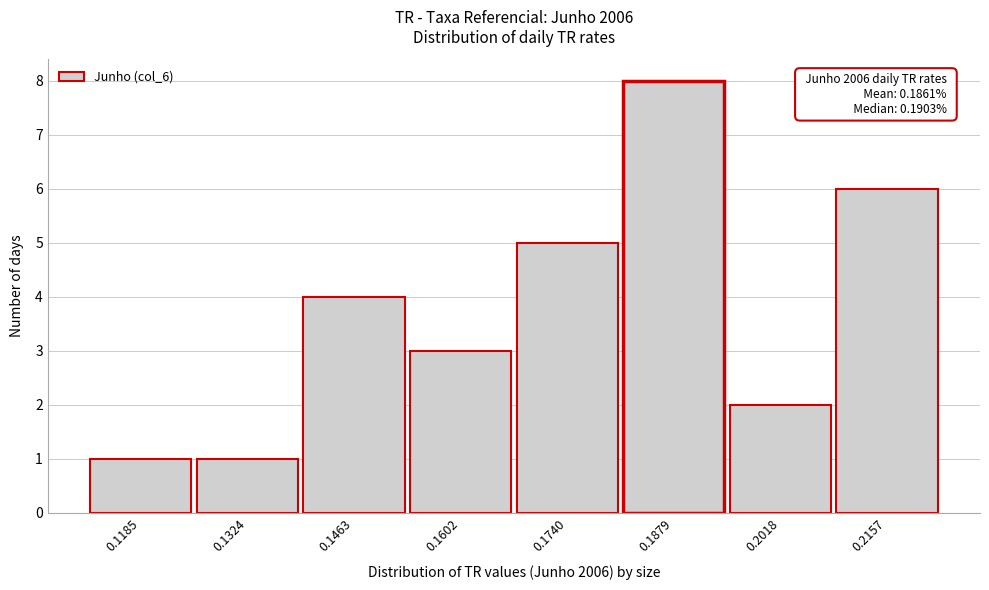

Reading right to left, transcribe all the data shown in this chart.

0.2157=6	0.2018=2	0.1879=8	0.1740=5	0.1602=3	0.1463=4	0.1324=1	0.1185=1